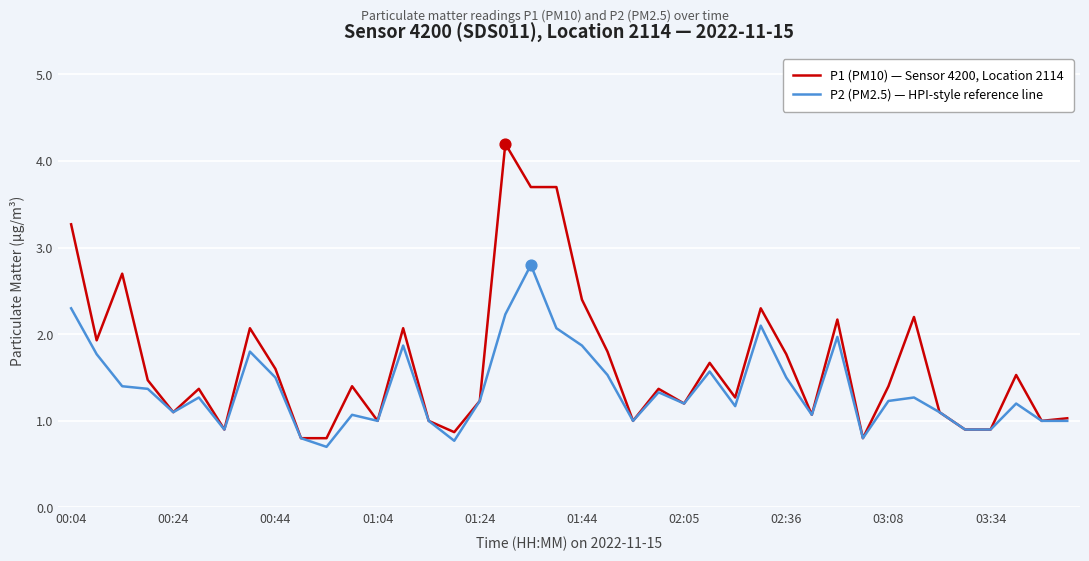

Which series has the largest total across all categories?

P1 (PM10) — Sensor 4200, Location 2114